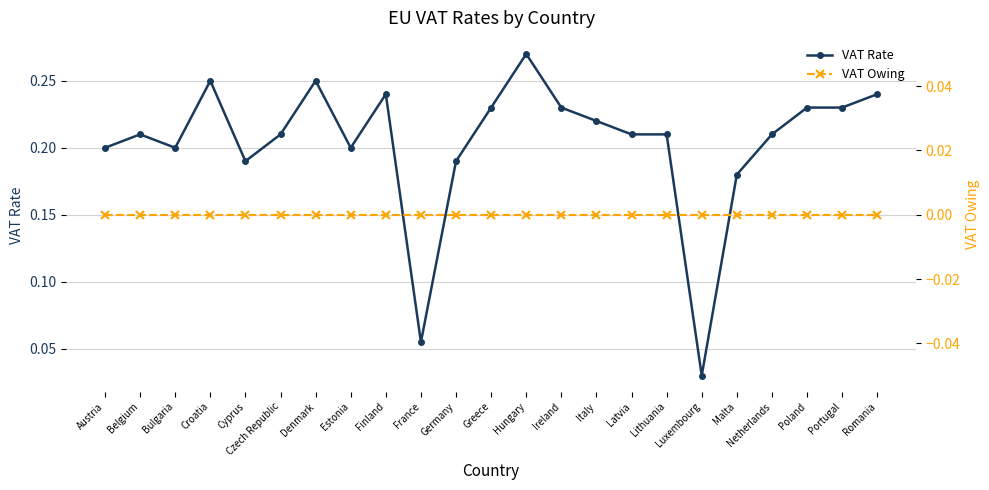

What is the label of the 20th point from the right?

Croatia